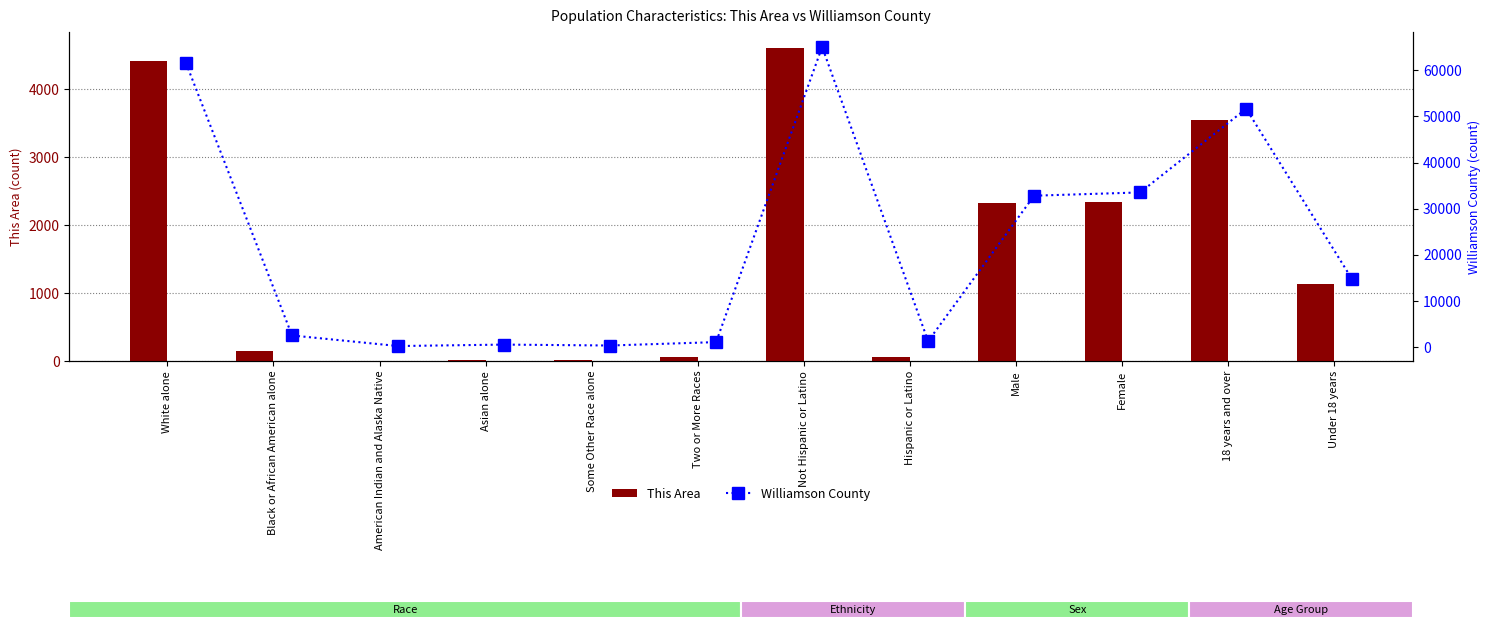

The value of This Area at 18 years and over is 5369. True or false?

False